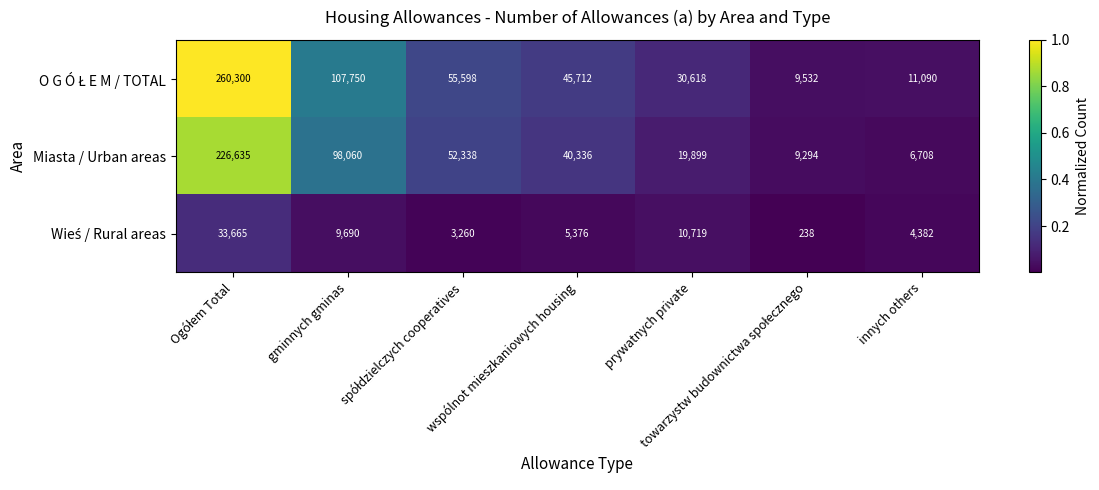

What is the spread (max minus min) of values at wspólnot mieszkaniowych housing?

40336